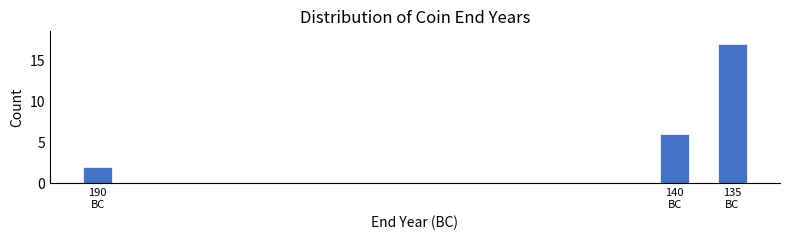

Reading left to right, extract all data points from this chart.

2	6	17